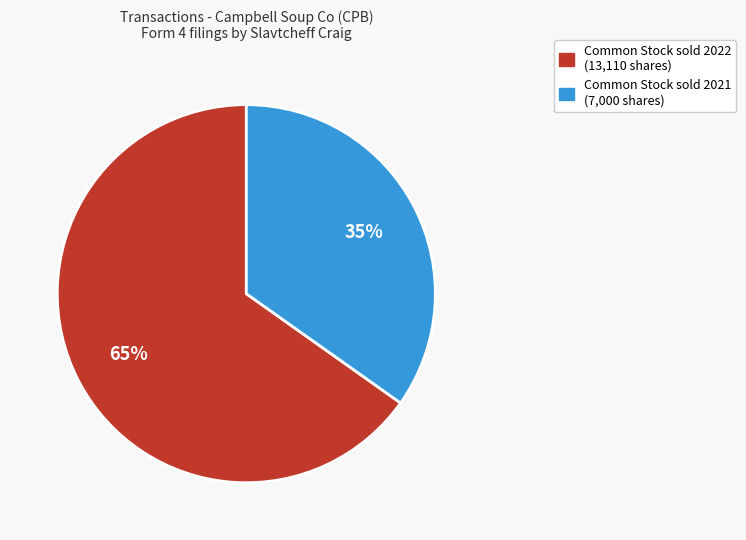

Does any single category account for the majority?

Yes